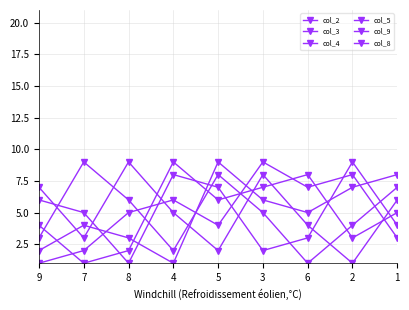

What is the difference between the maximum and minimum values in the col_5 series?

8